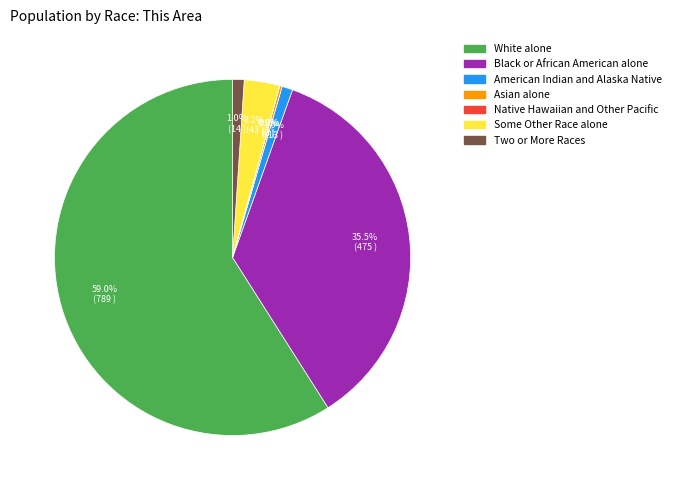

Does White alone account for over 50% of the chart?

Yes